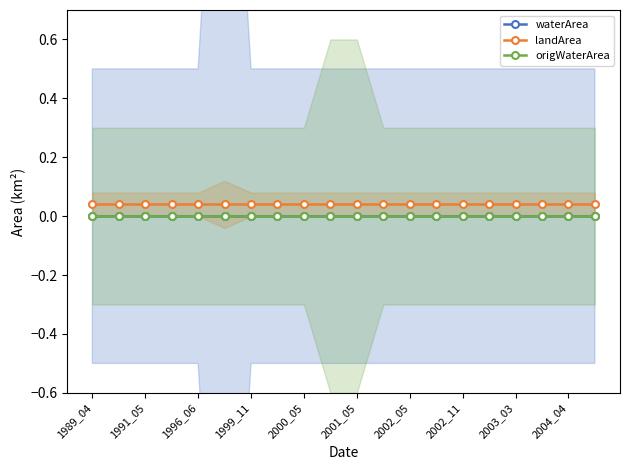

What are all the series names shown in the legend?

waterArea, landArea, origWaterArea